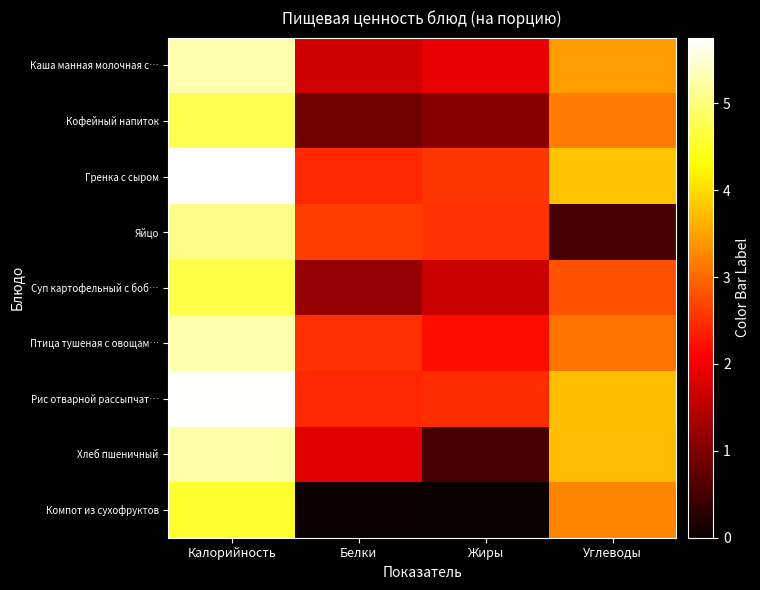

At how many categories does at least one series exceed 3?

2